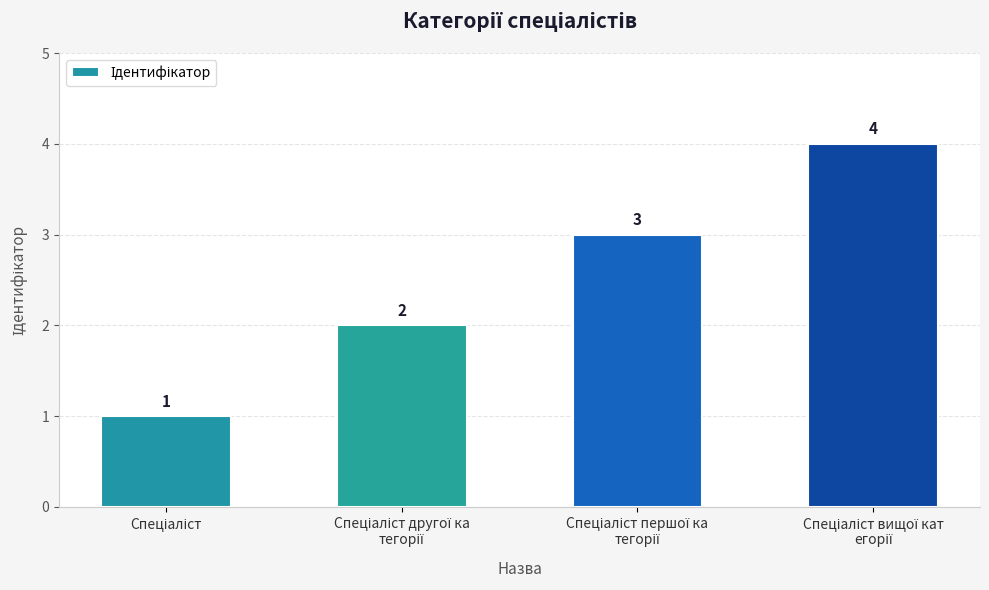

How many values are below 3?

2